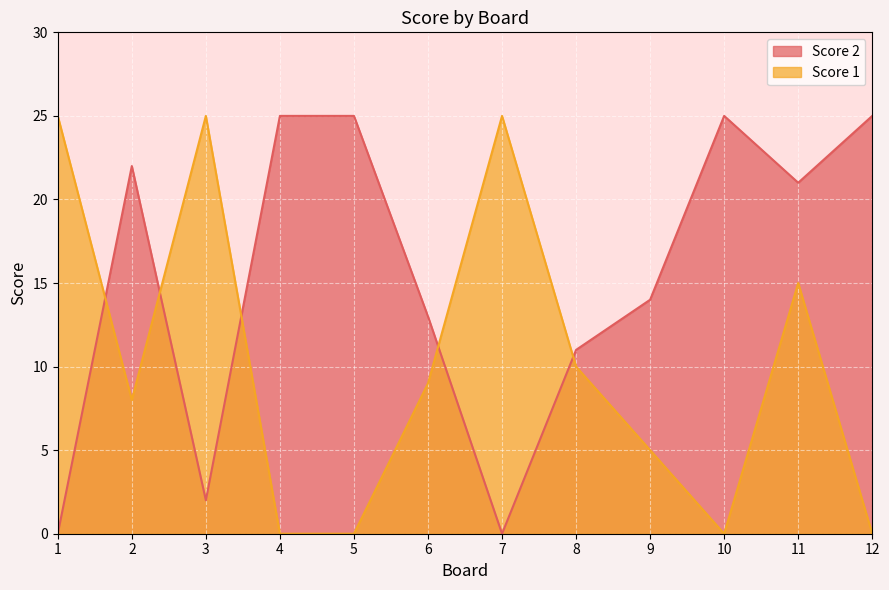

List the series in order of their peak value, highest first.

Score 2, Score 1